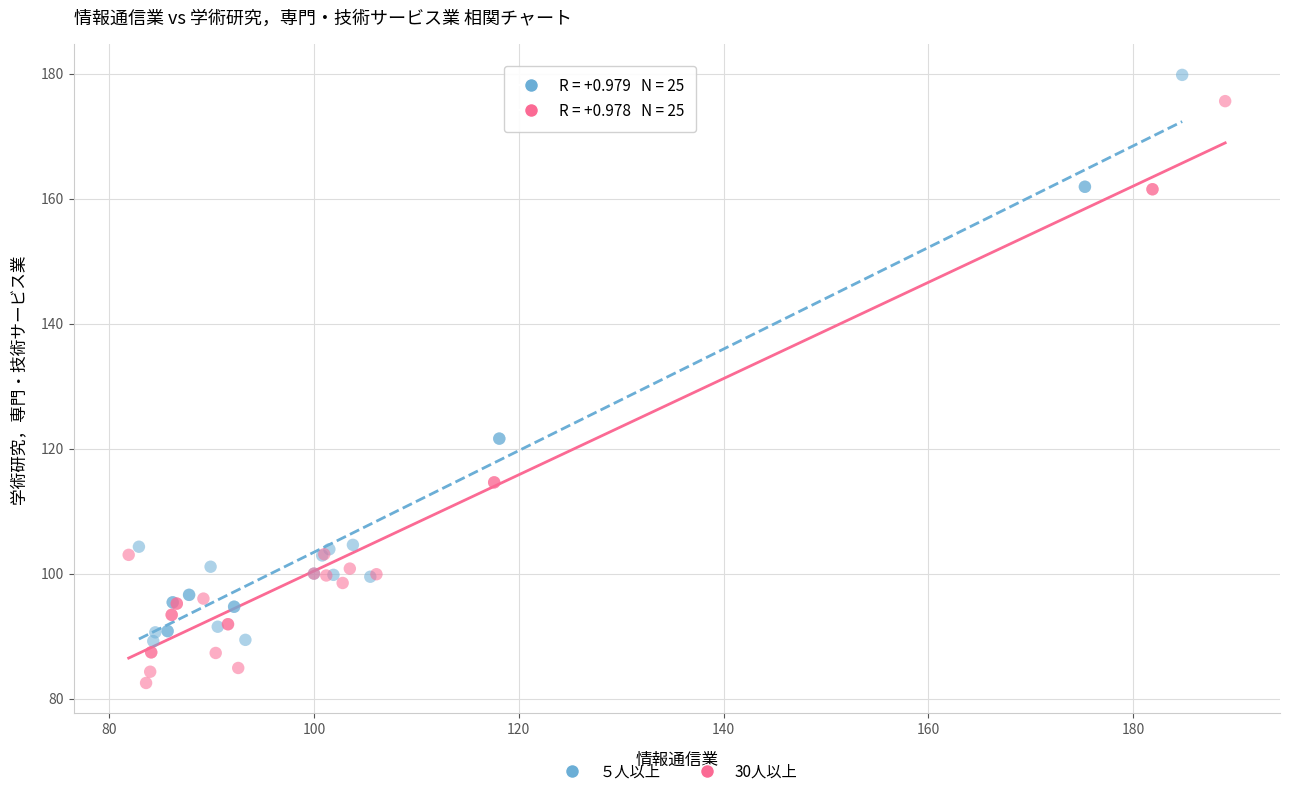

Which series reaches the minimum Y coordinate?

30人以上